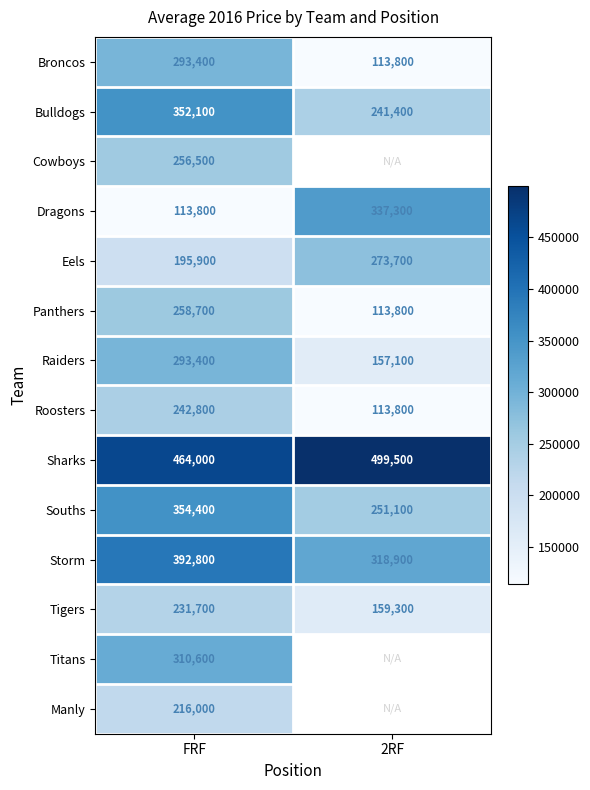

List the labels in order of Bulldogs value, smallest first.

2RF, FRF